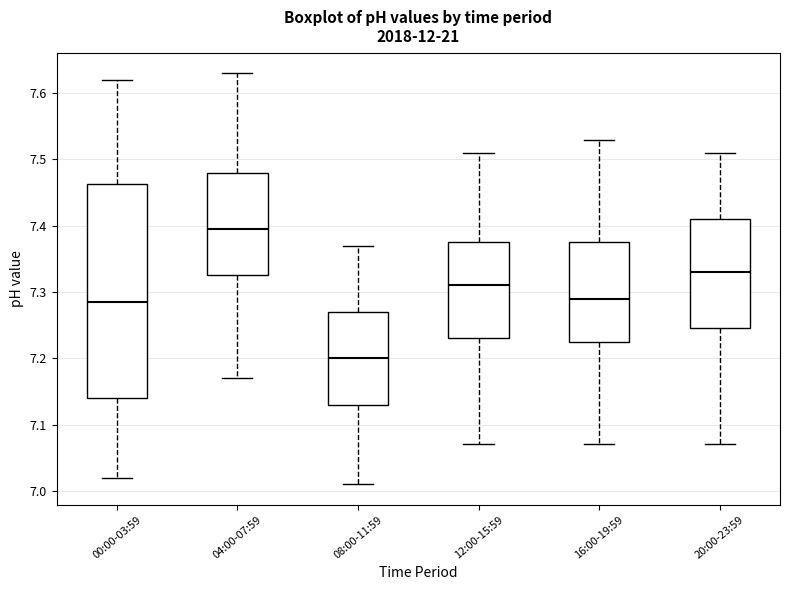

Which box is the tallest, from its lower edge to its upper edge?

00:00-03:59